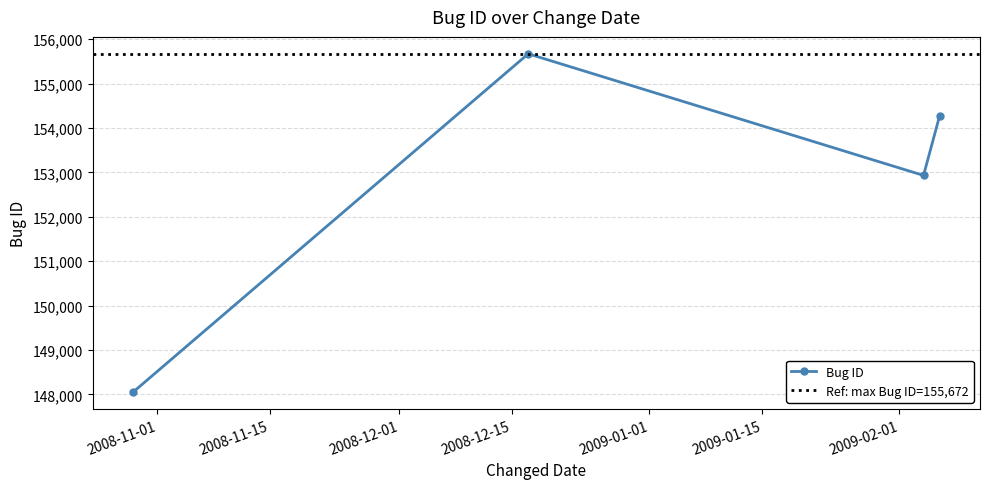

At which category does the chart reach its peak across all series?

2008-12-17